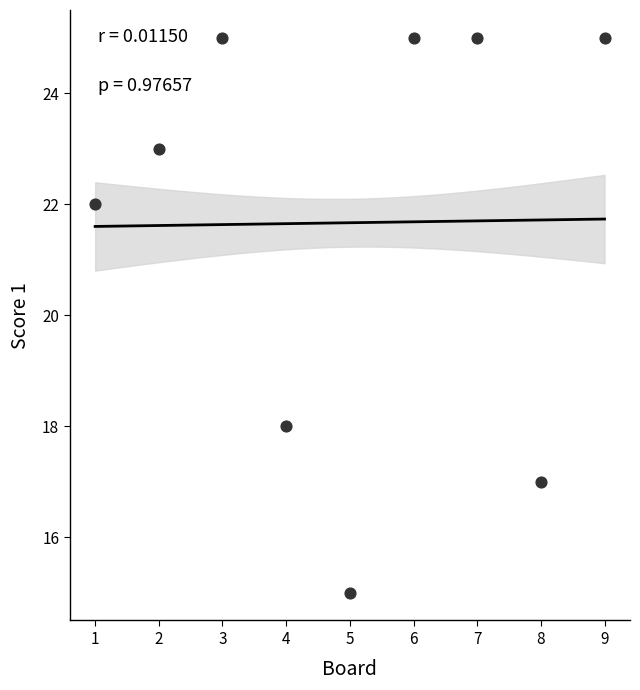

What is the range of X values (max minus min)?

8